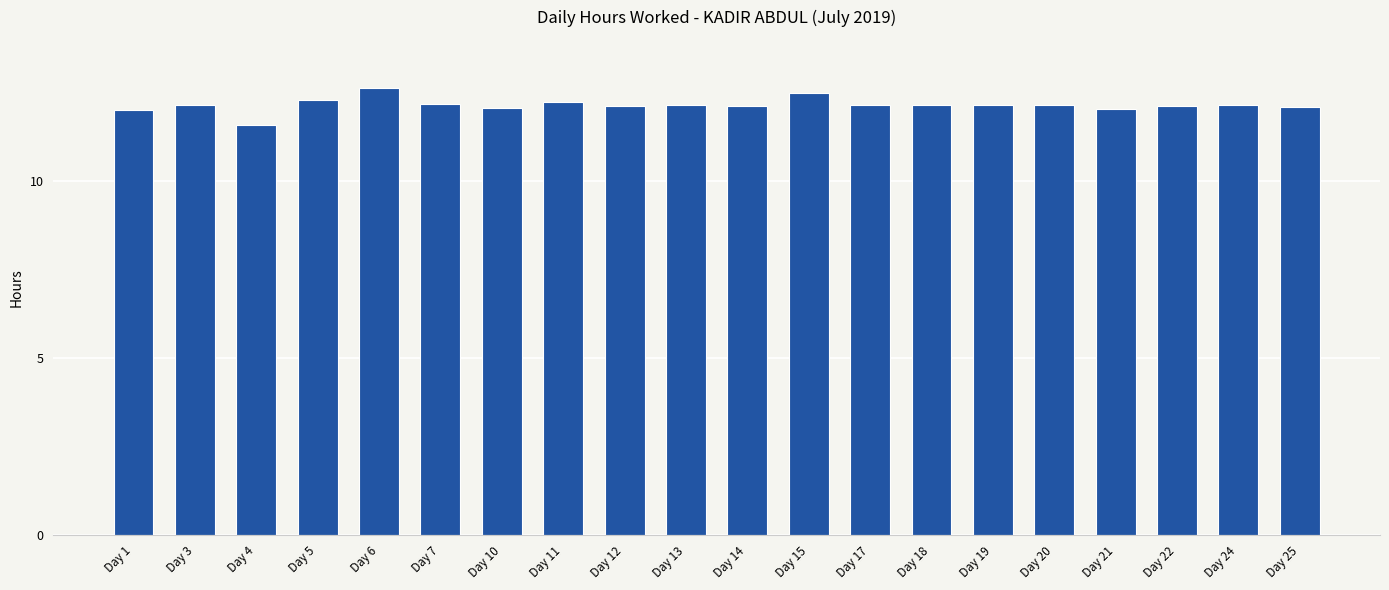

What is the change in value from Day 1 to Day 5?

+0.3